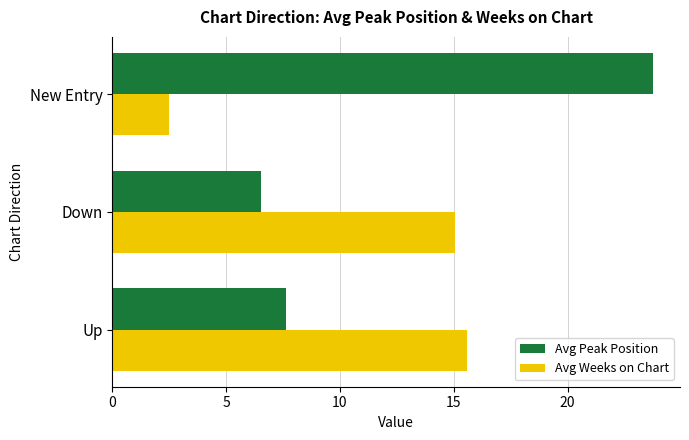

Count the number of categories in the chart.

3